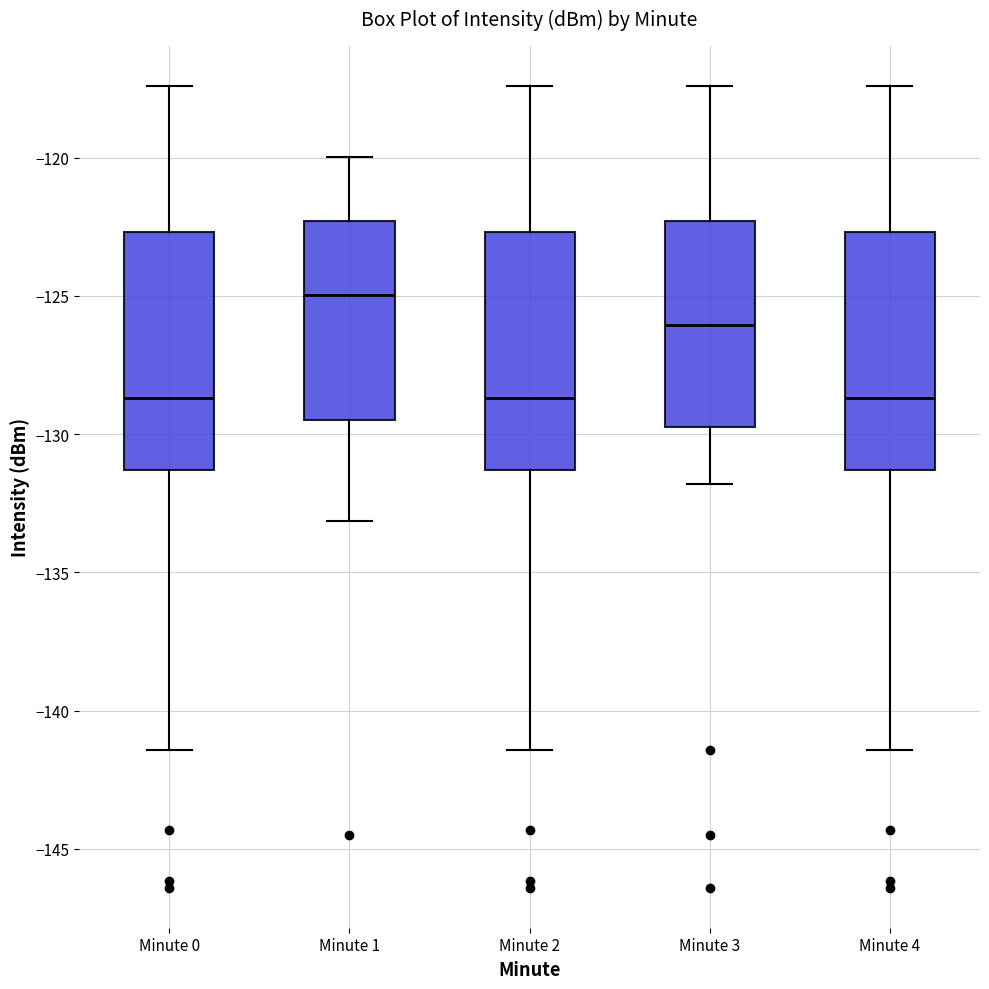

Where does the lower whisker of the box for Minute 2 end on the y-axis? The values are not printed on the chart, so give them approximately, as read against the axis.

-141.5